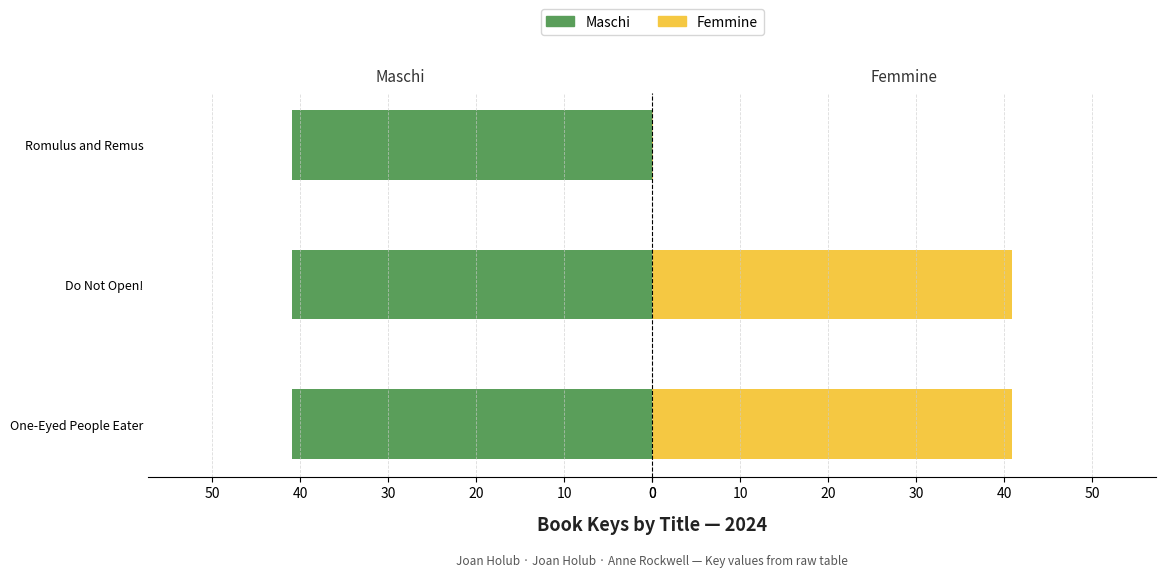

Reading right to left, transcribe all the data shown in this chart.

Maschi: 20=40.9	10=40.9	0=40.9
Femmine: 20=0.1	10=40.9	0=40.9